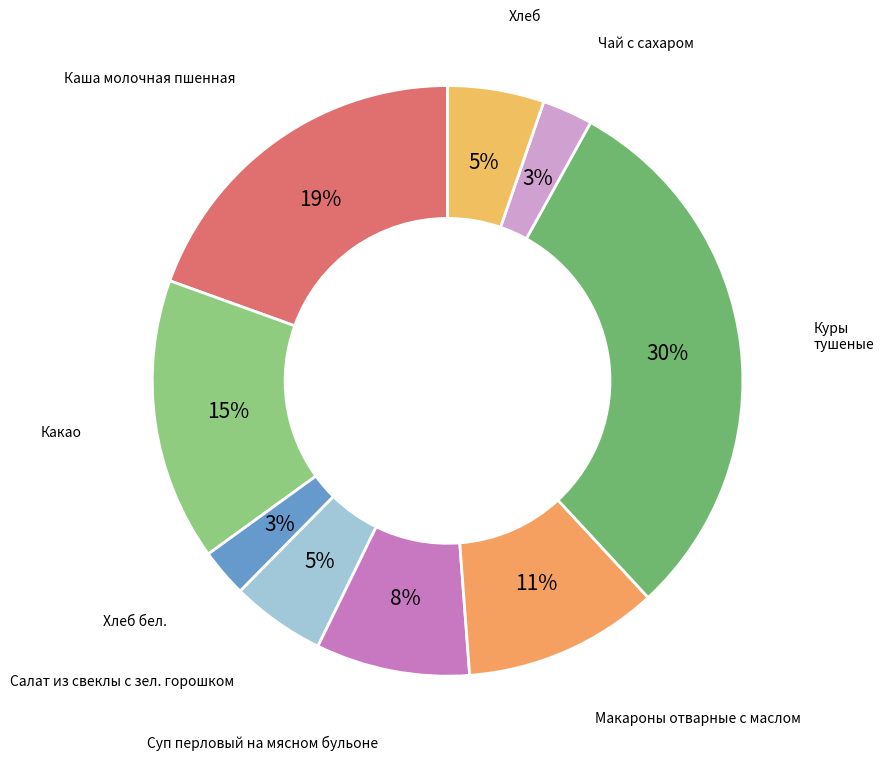

To the nearest percent, what percentage of the pie is Чай с сахаром?

3%